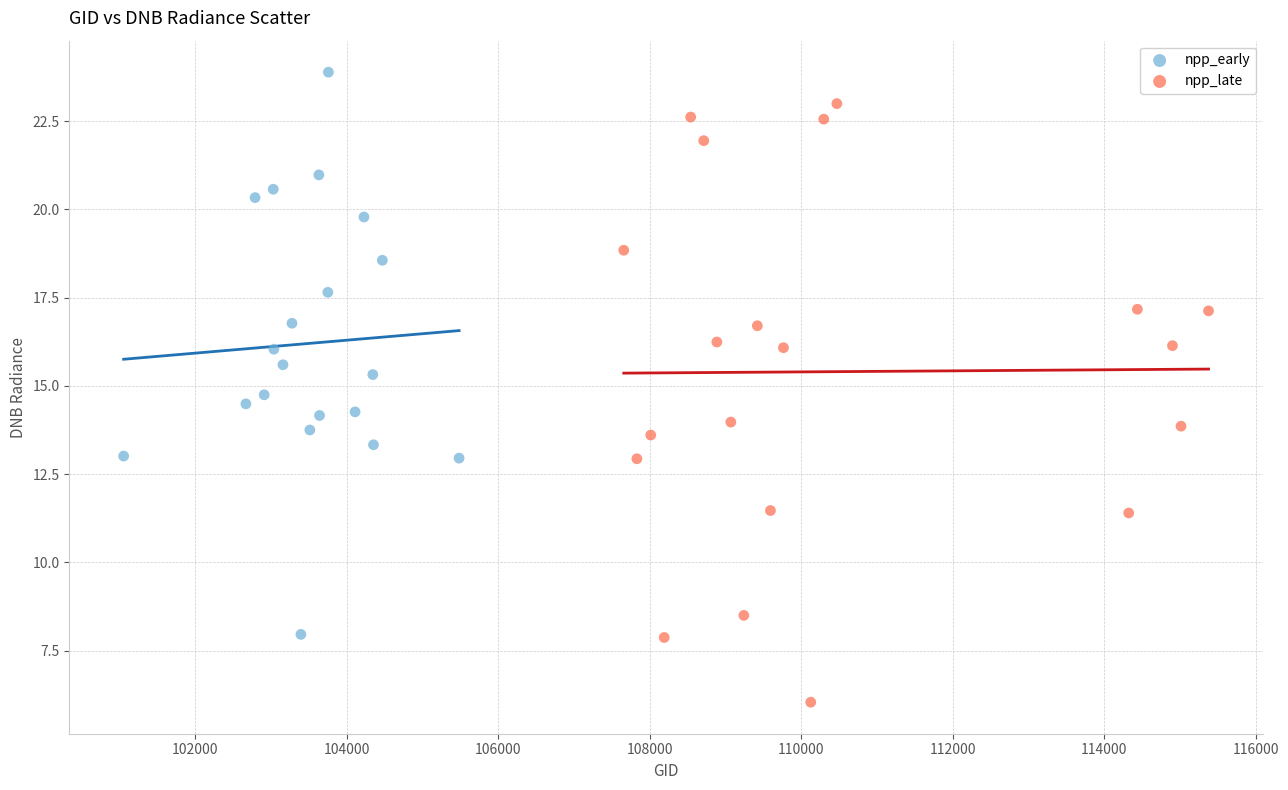

What are all the series names shown in the legend?

npp_early, npp_late